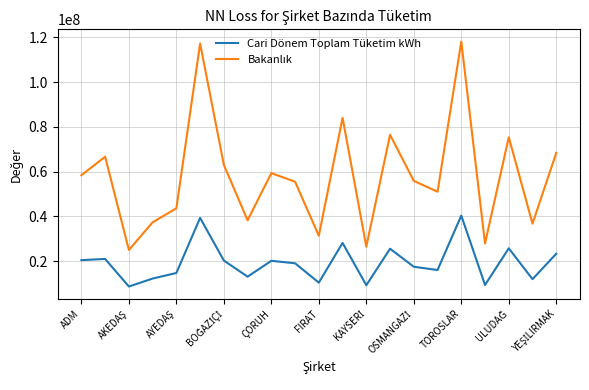

What is the minimum value shown in the chart?

8618756.8